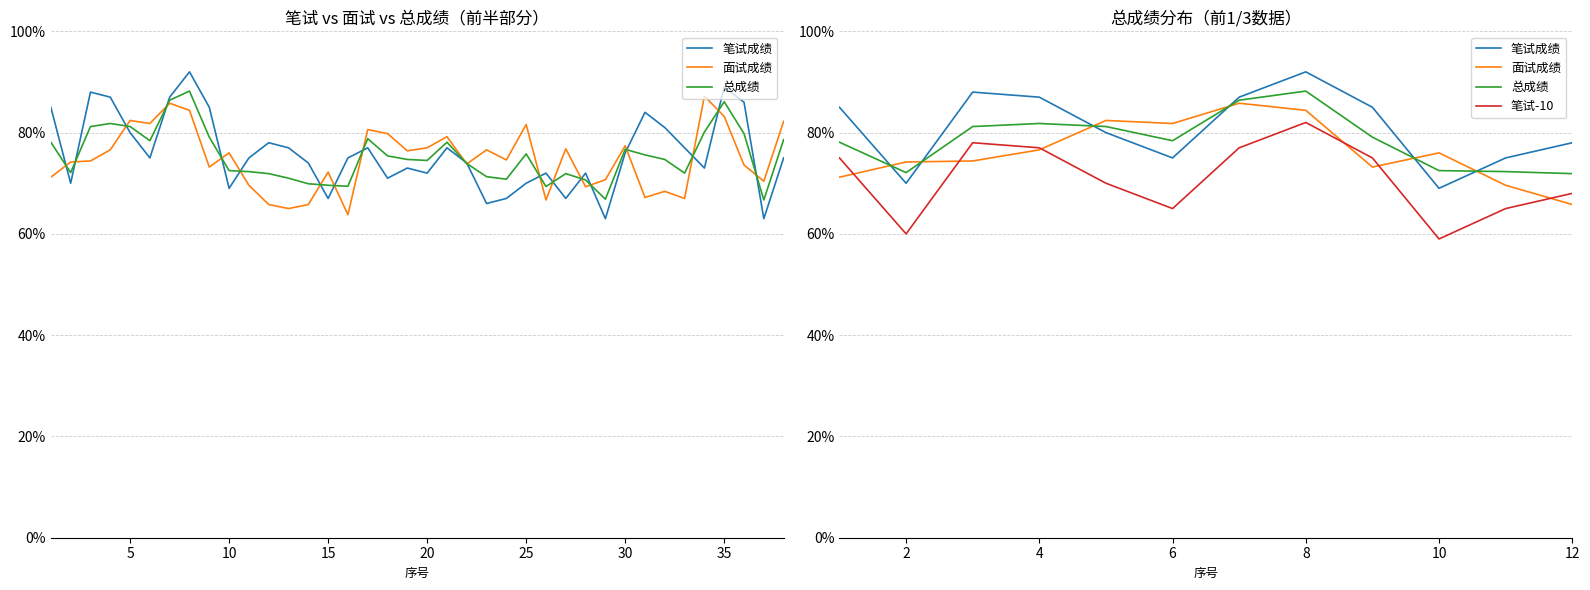

The 面试成绩 series shows 135.7 at 20. True or false?

False